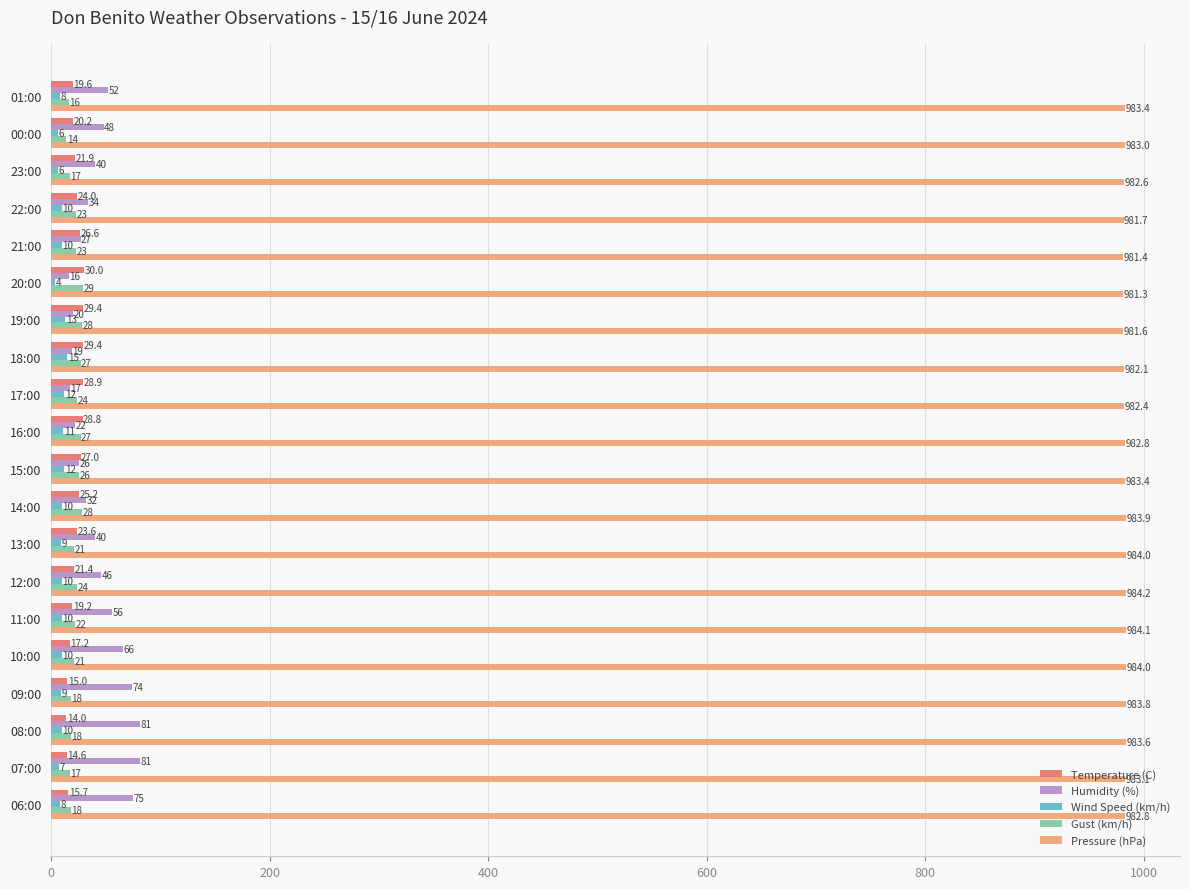

At which category is the sum across all series the highest?

08:00